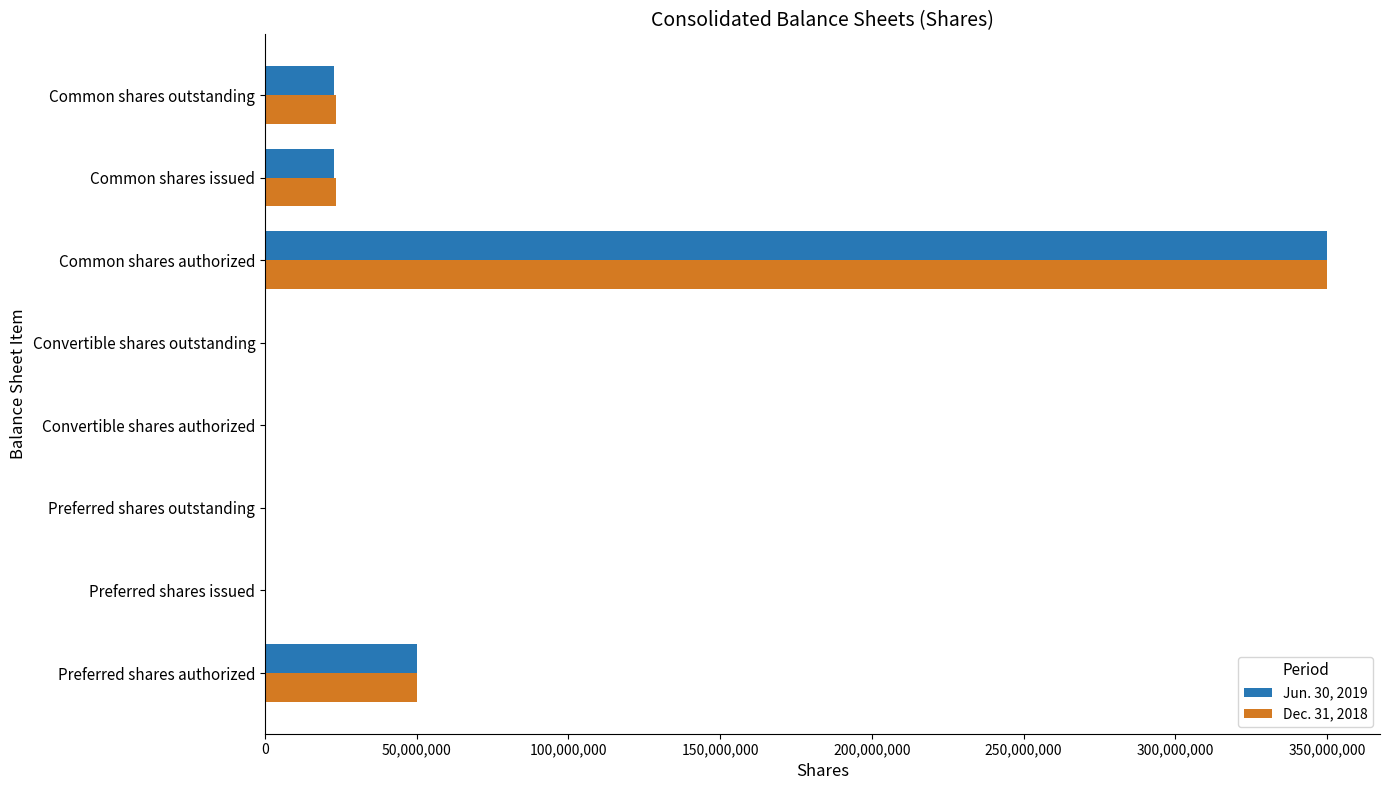

What is the sum of all Jun. 30, 2019 values?

445602000